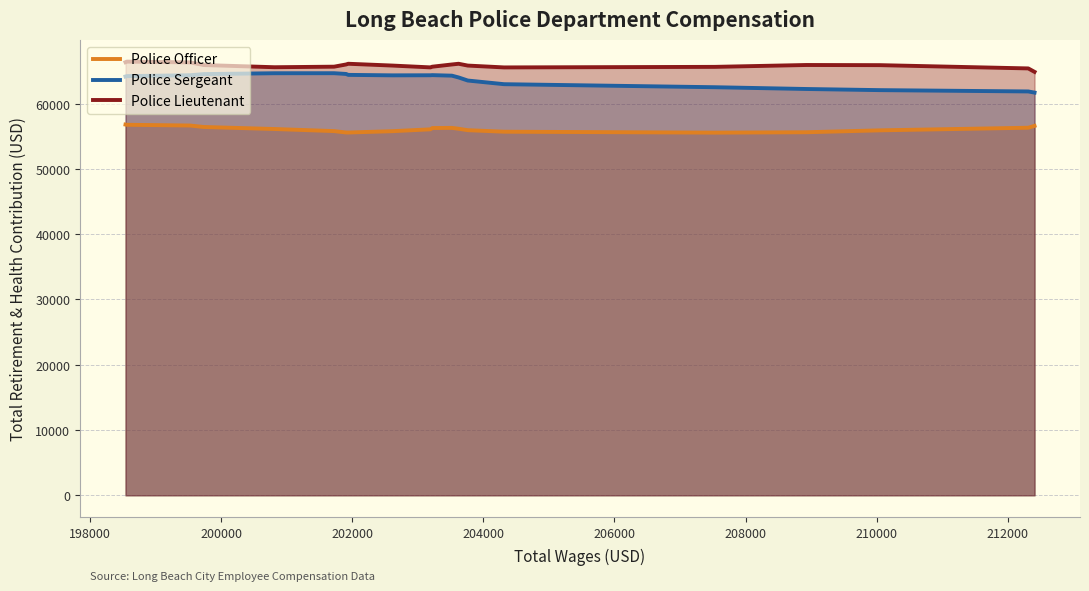

Reading left to right, list all the values displayed in this chart.

Police Officer: 56782.4	56748.2	56634.8	56410.9	56099.7	55780.2	55567.6	55562.5	55766.2	56051.5	56249.2	56272.0	56140.7	55920.5	55686.9	55543.7	55604.0	55896.2	56295.8	56581.1
Police Sergeant: 64142.3	64202.3	64335.9	64513.1	64644.1	64648.1	64532.5	64391.4	64320.1	64332.5	64353.3	64270.9	63998.5	63526.5	62965.4	62501.2	62228.9	62055.0	61853.7	61677.3
Police Lieutenant: 66330.1	66422.7	66305.8	65898.4	65563.2	65647.9	65985.7	66093.7	65818.6	65539.7	65642.4	65984.7	66093.5	65817.6	65534.3	65618.9	65904.9	65881.3	65380.6	64852.1